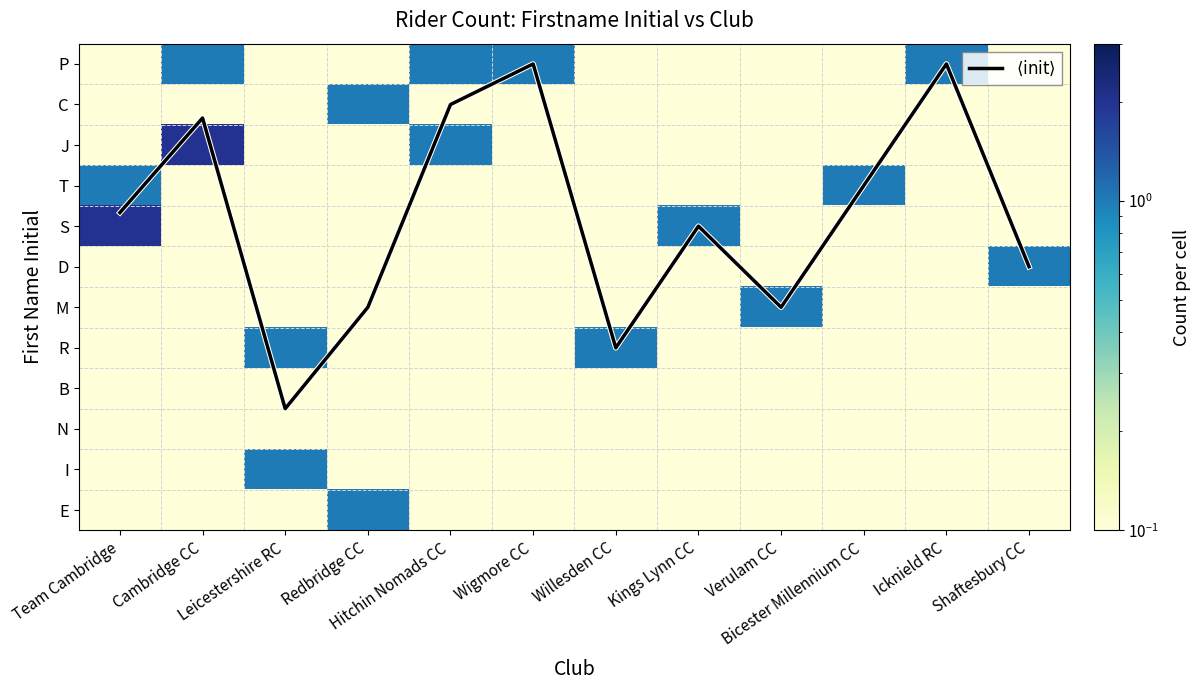

What is the maximum value for T?

1.0